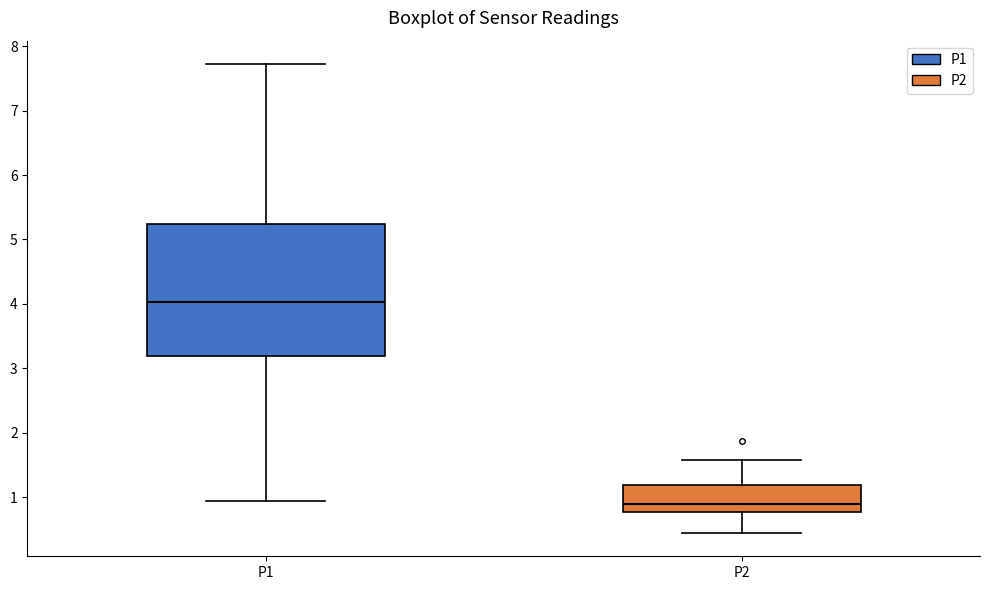

Where does the lower whisker of the box for P2 end on the y-axis? The values are not printed on the chart, so give them approximately, as read against the axis.

0.5